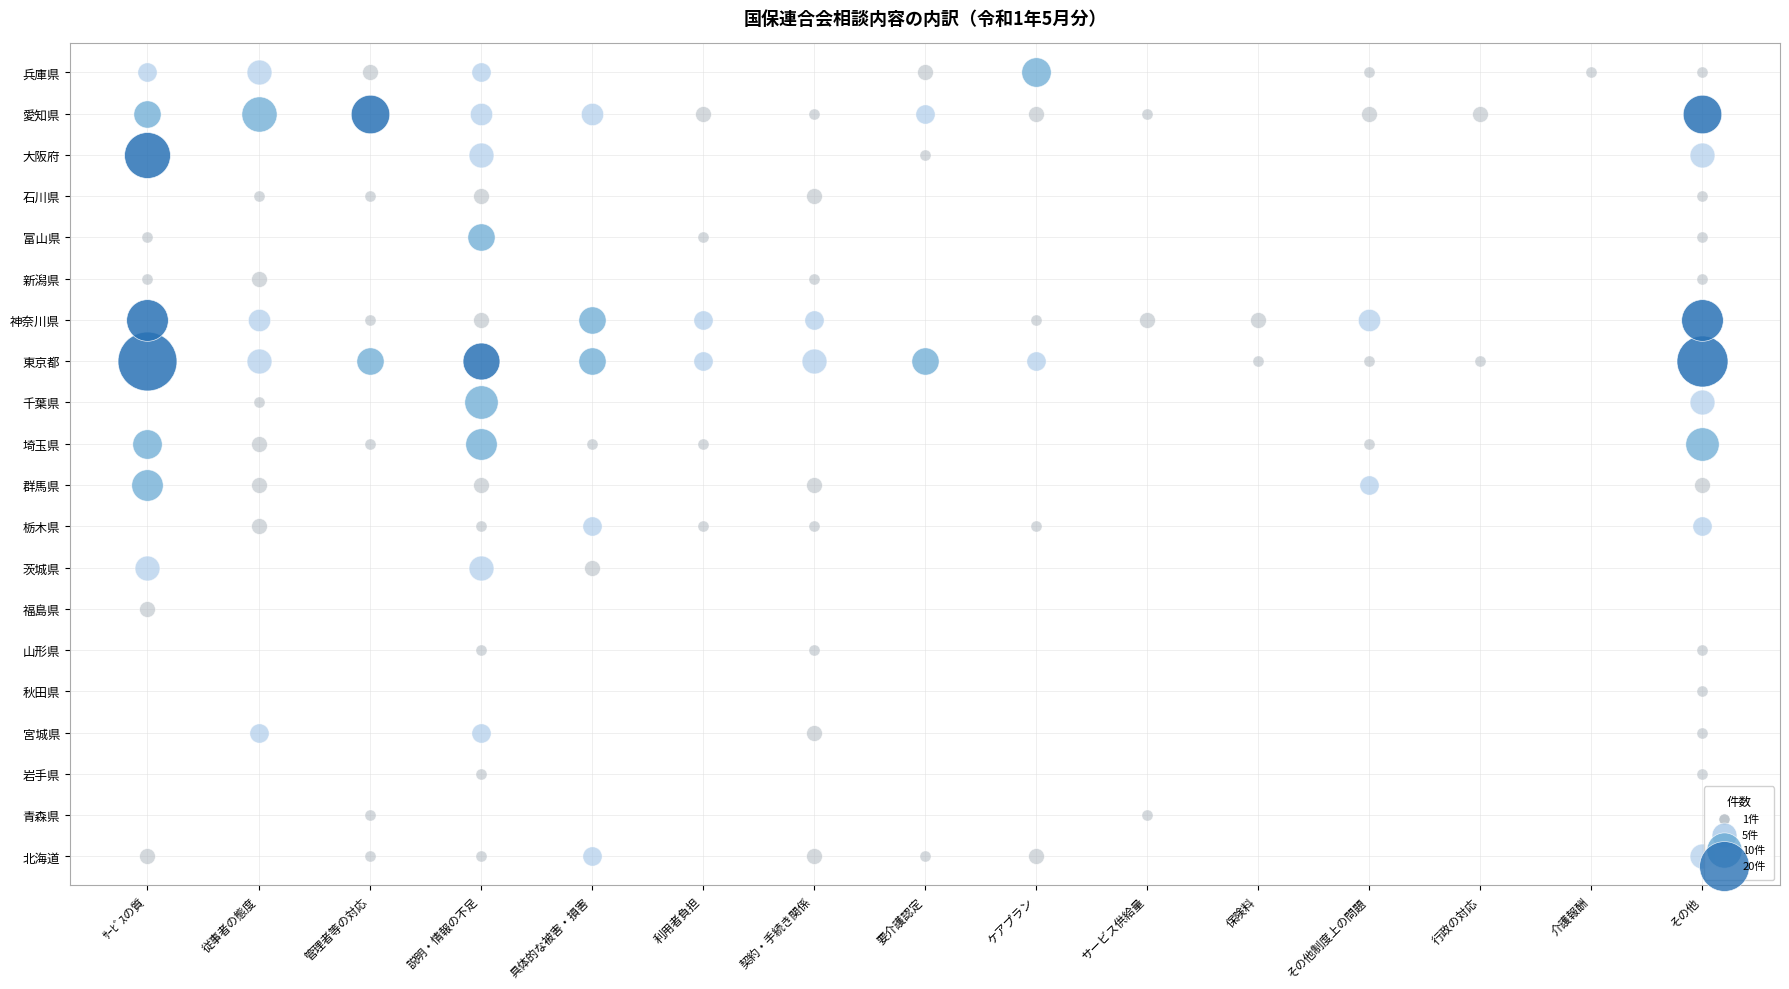

Is it true that 埼玉県 equals 0 at 行政の対応?

True